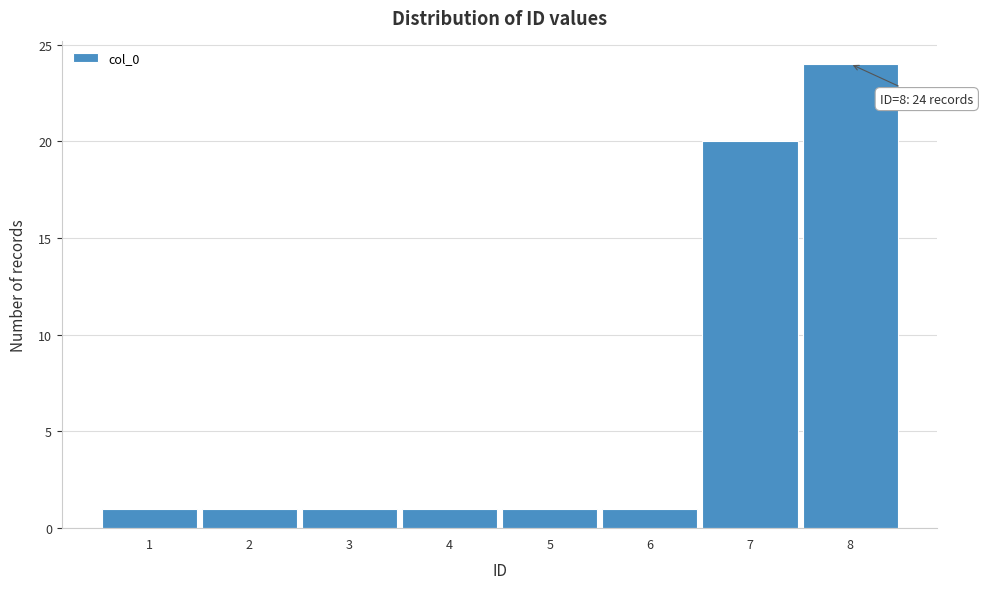

Over which range of the x-axis is the bar tallest?

7.5 to 8.5